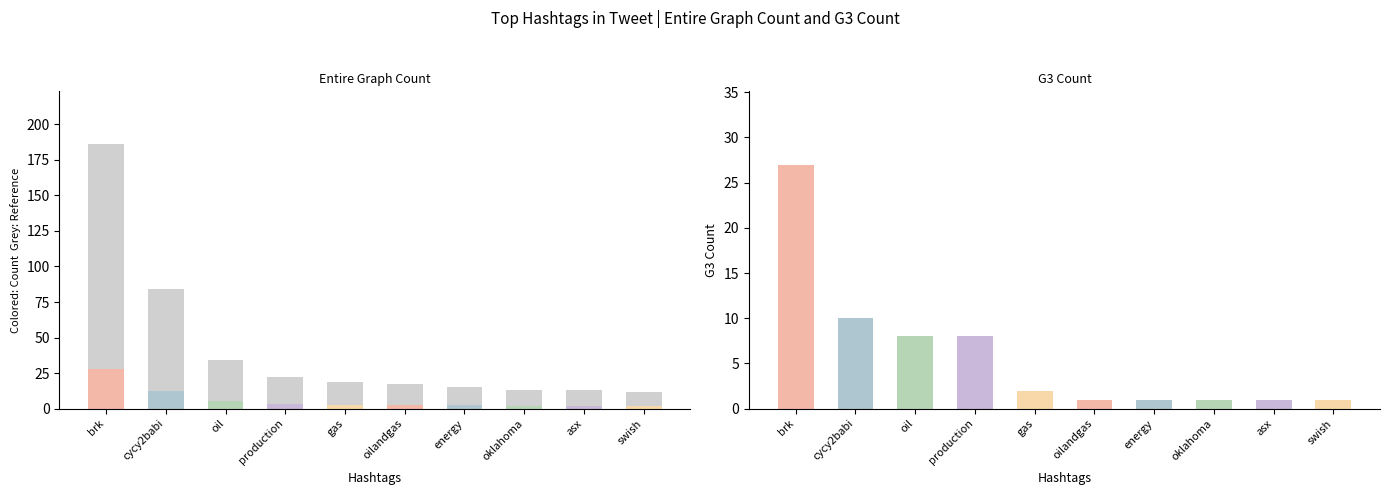

What are all the series names shown in the legend?

Entire Graph Count, G3 Count